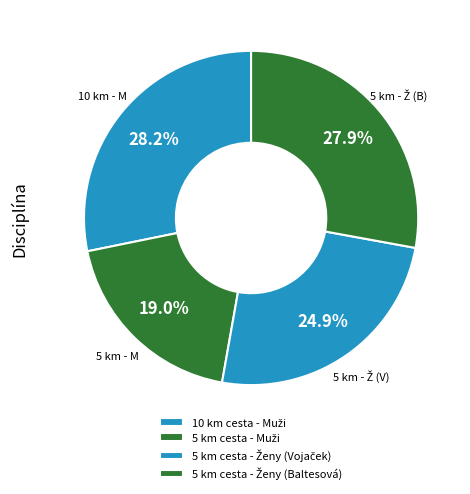

How many slices are in this pie chart?

4